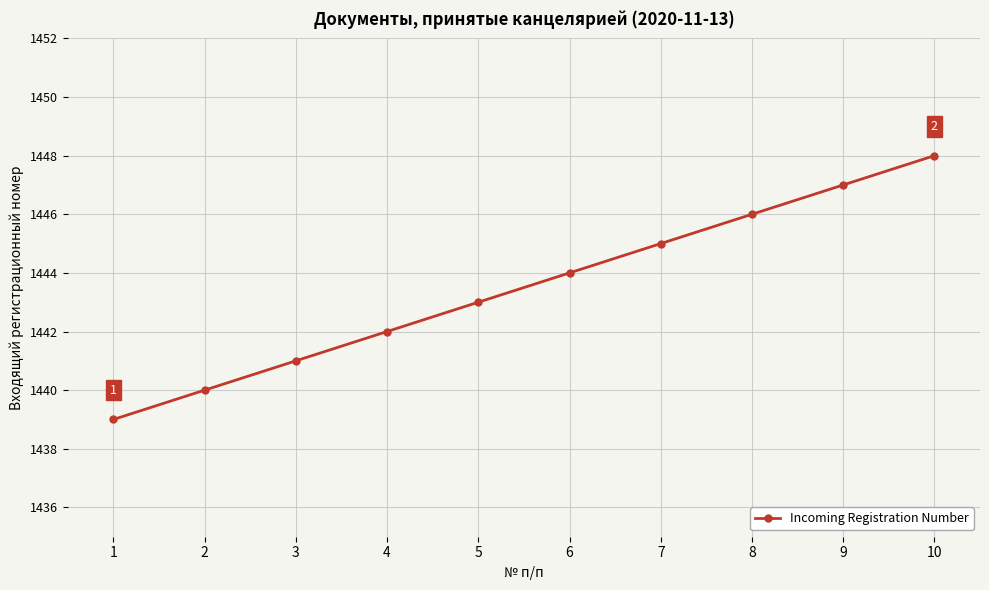

Which label corresponds to the largest value in the chart?

10